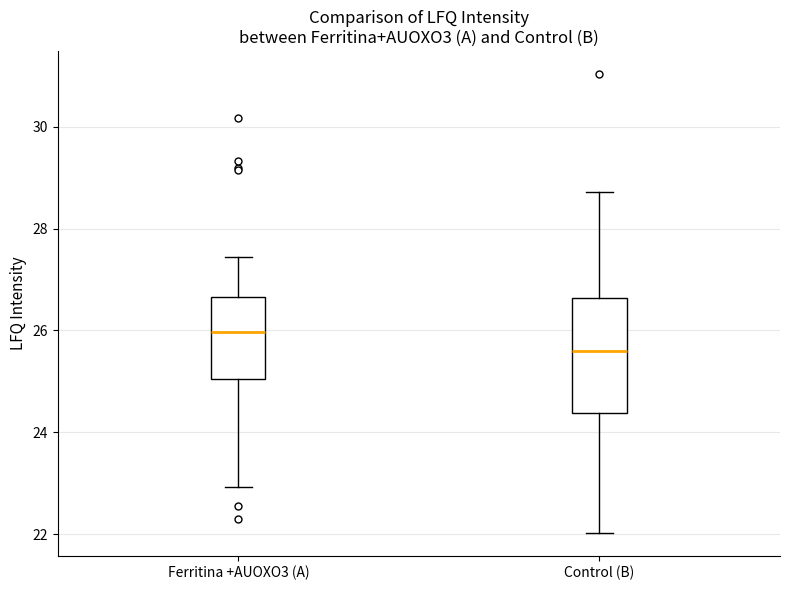

Reading left to right, read every box against the y-axis: the position of its median line, the range the box covers, and the ends of its whiskers. The values are not printed on the chart, so give them approximately, as read against the axis.

Ferritina +AUOXO3 (A): median 26.0, box 25.0 to 26.6, whiskers 23.0 to 27.4
Control (B): median 25.6, box 24.4 to 26.6, whiskers 22.0 to 28.8